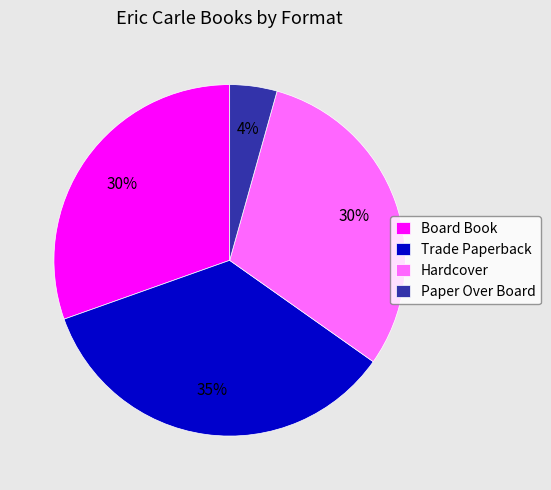

Which has a higher value, Trade Paperback or Hardcover?

Trade Paperback